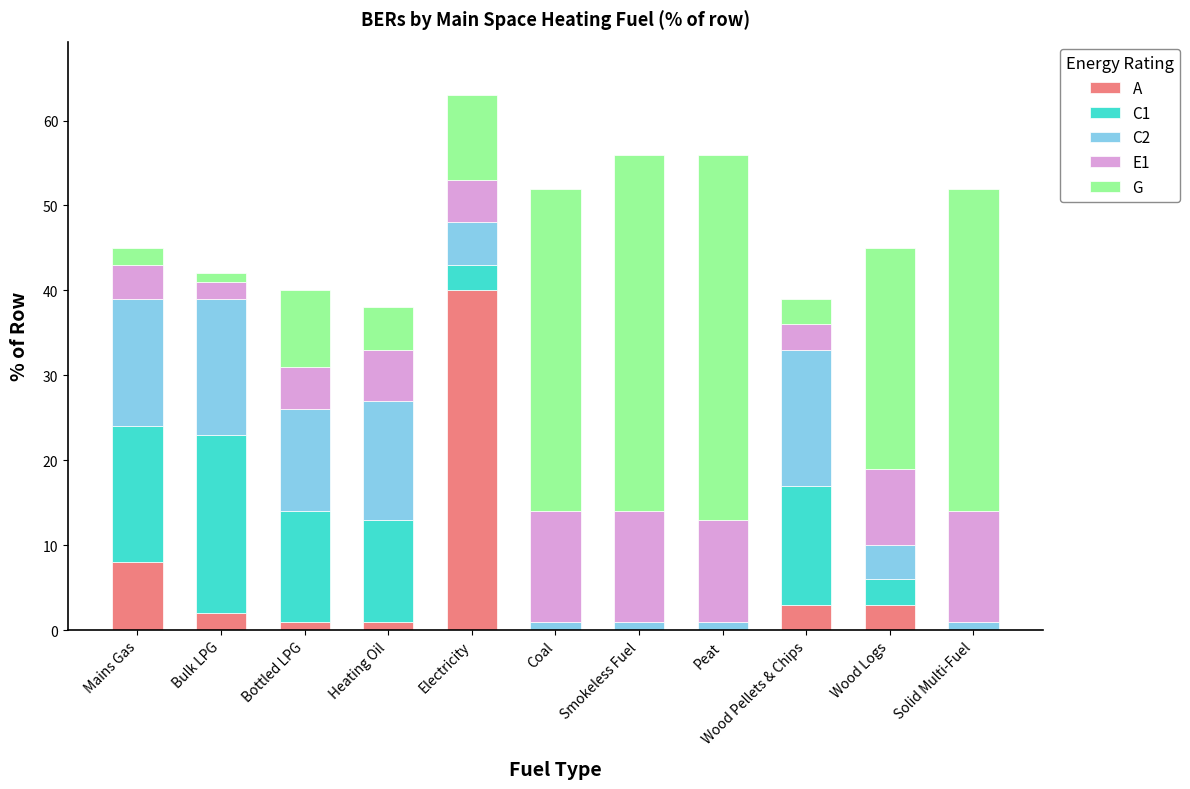

Read the A value at Wood Logs.

3